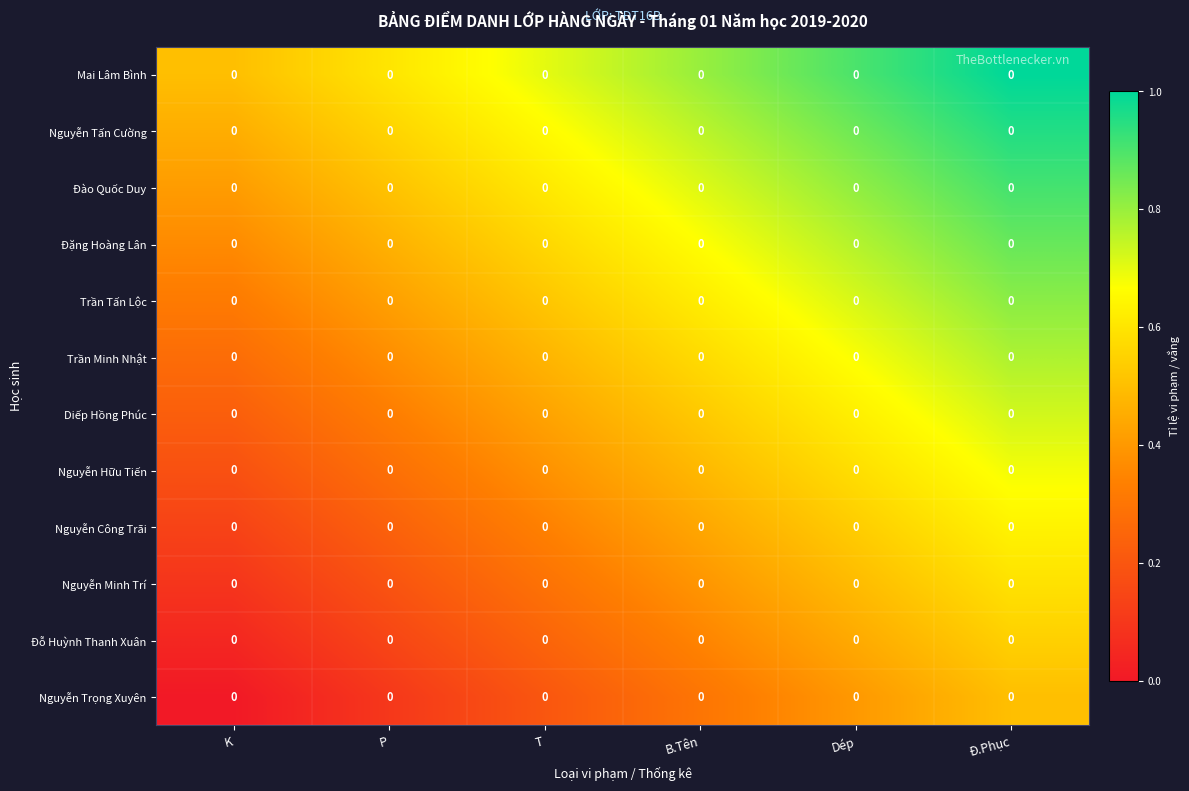

At which category is the sum across all series the highest?

Đ.Phục